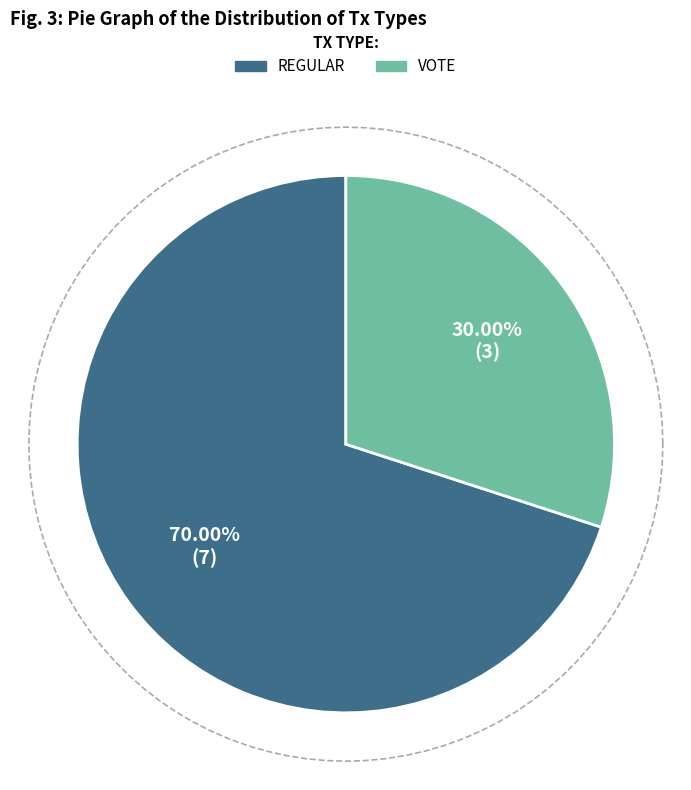

Combined, do Vote and Regular account for over 50%?

Yes